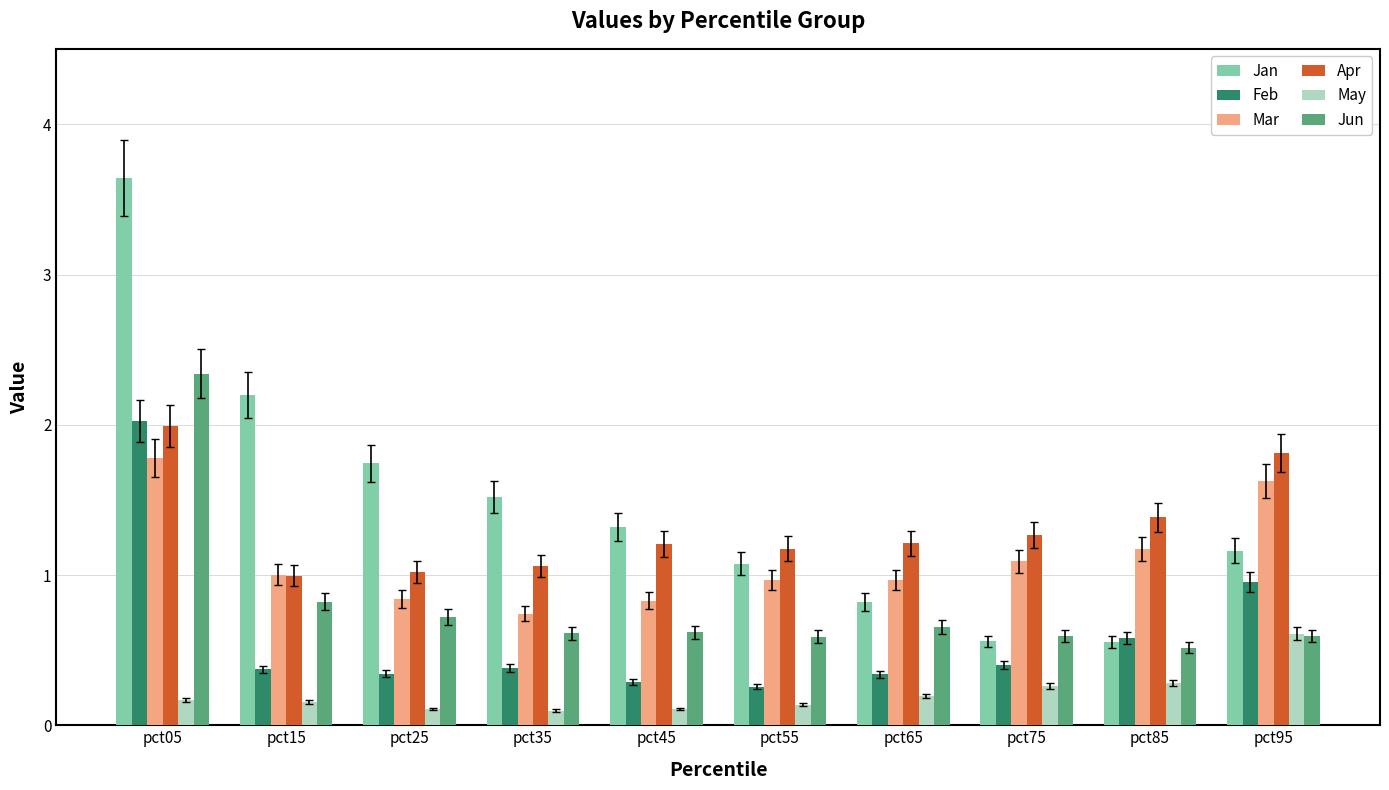

What are all the series names shown in the legend?

Jan, Feb, Mar, Apr, May, Jun